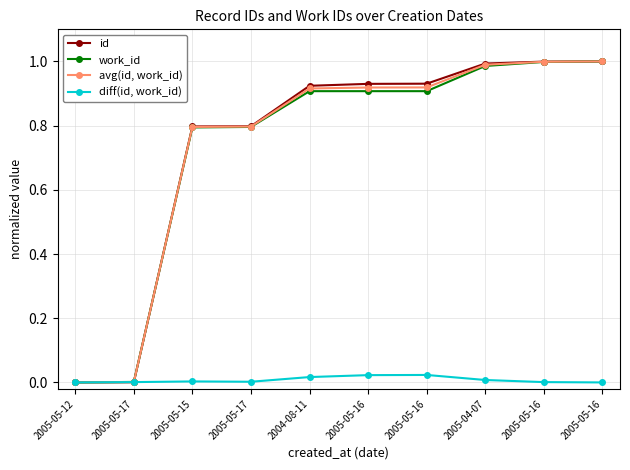

True or false: diff(id, work_id) has a value of 0.0 at 2005-05-16.

True